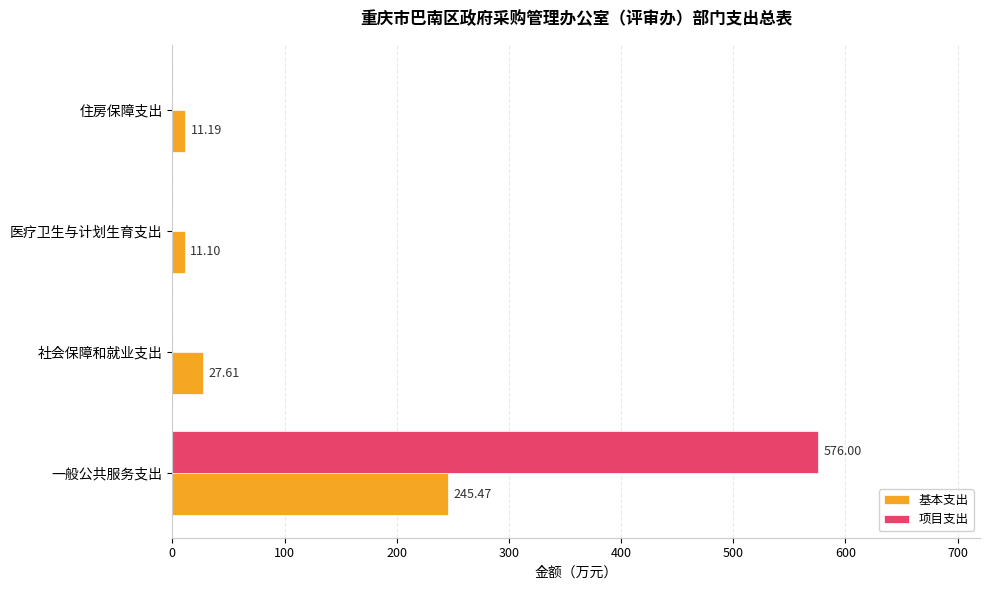

At which category is the sum across all series the highest?

一般公共服务支出